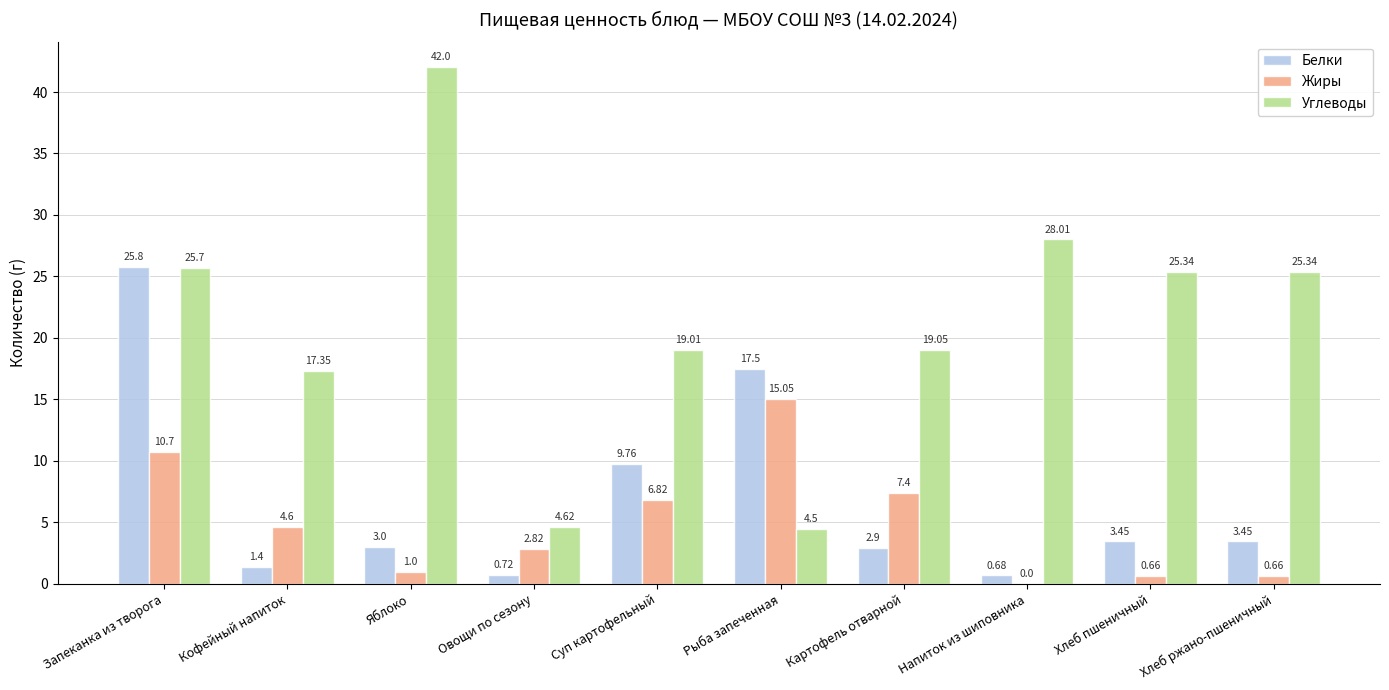

What is the sum of all Углеводы values?

210.9